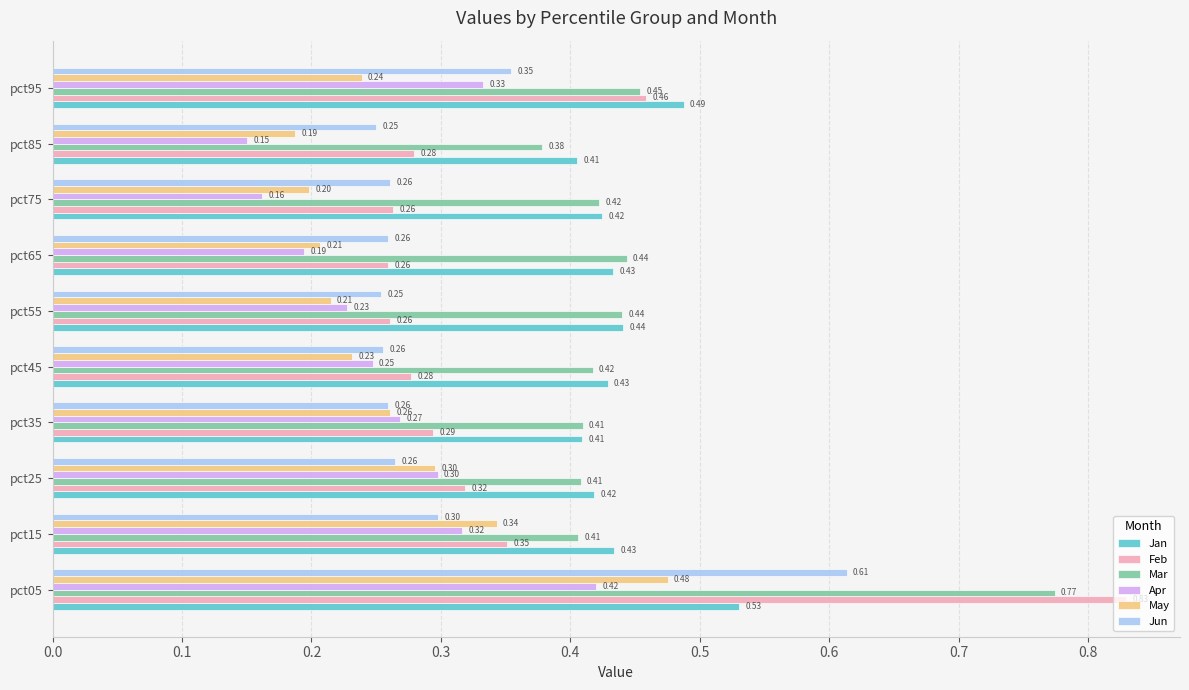

At which category is the sum across all series the highest?

pct05